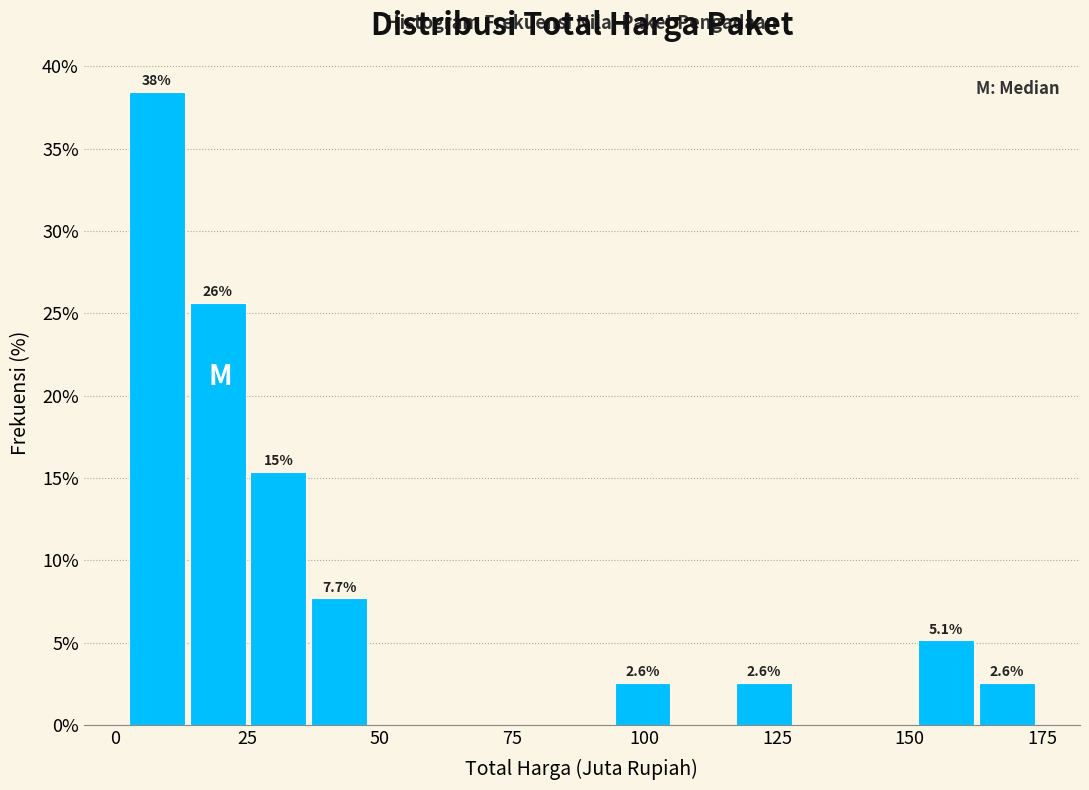

Read against the x-axis, roughly where is the centre of the tallest bar?

10